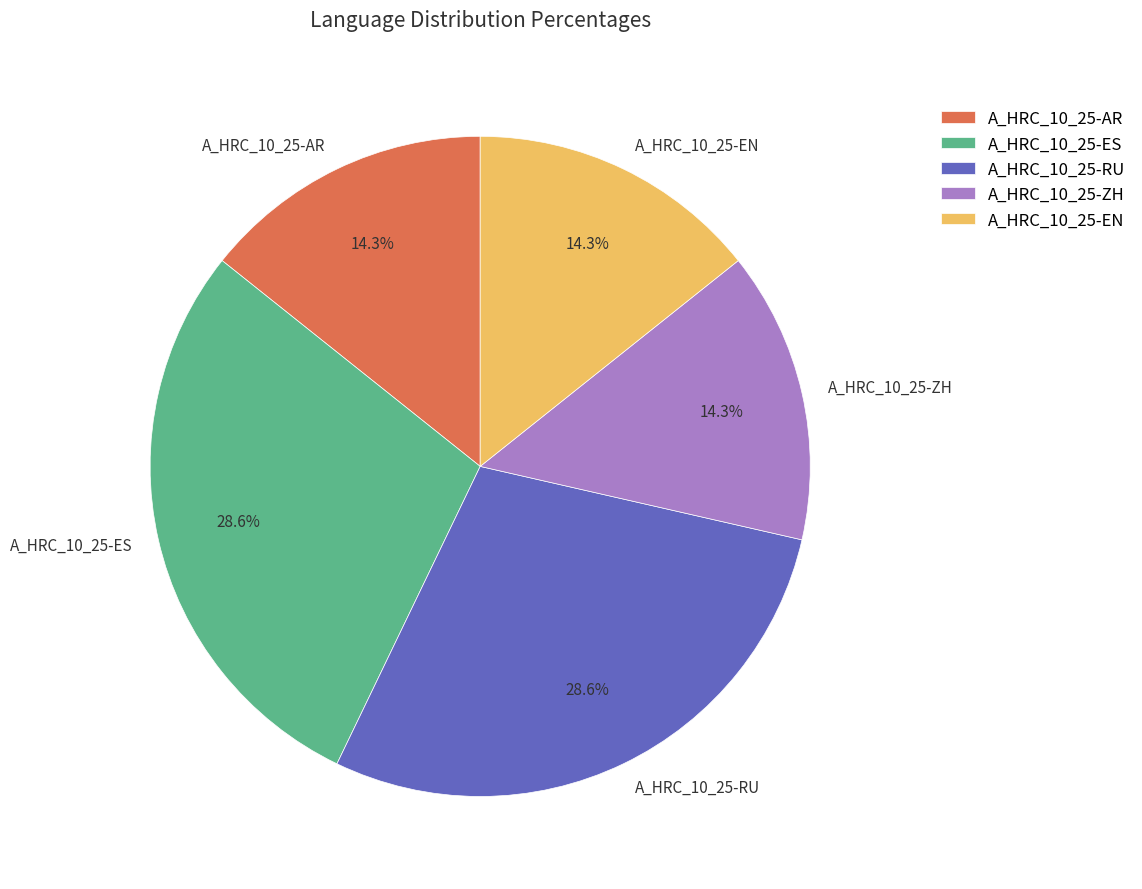

What is the ratio of the value at A_HRC_10_25-ES to the value at A_HRC_10_25-EN?

2.0